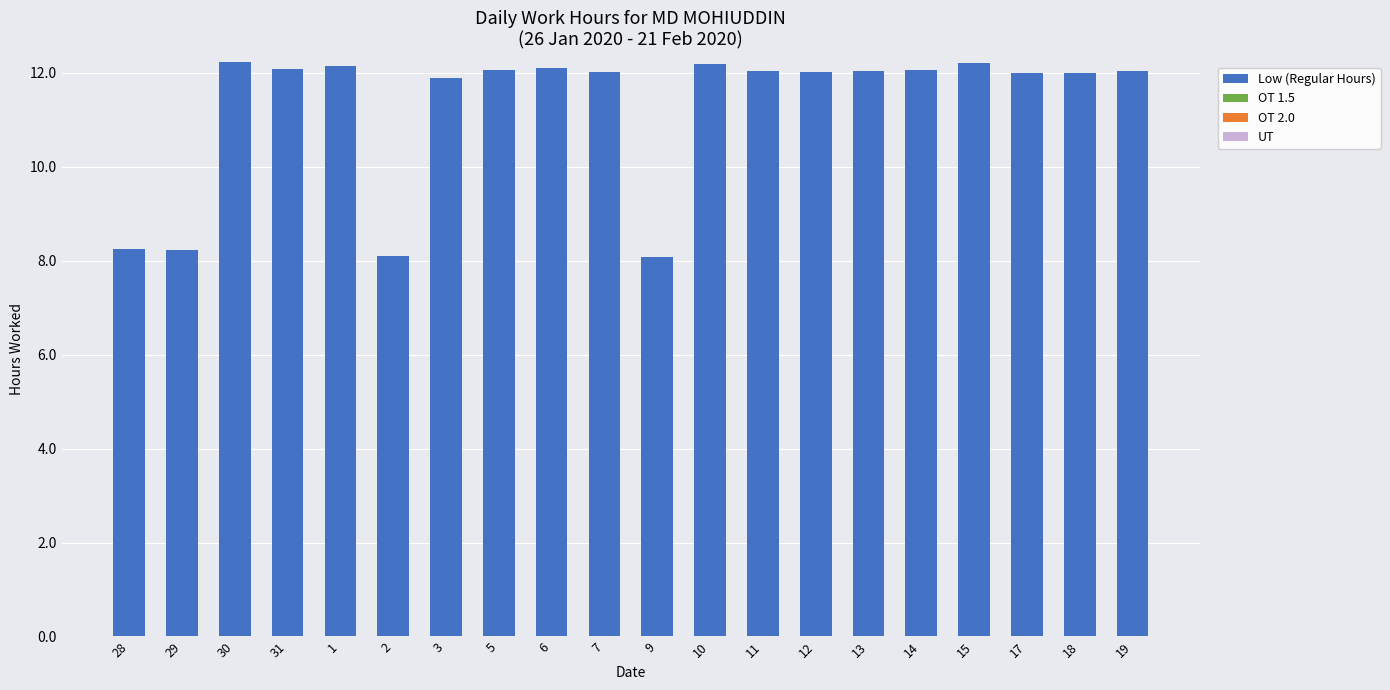

What position from the left is 1?

5